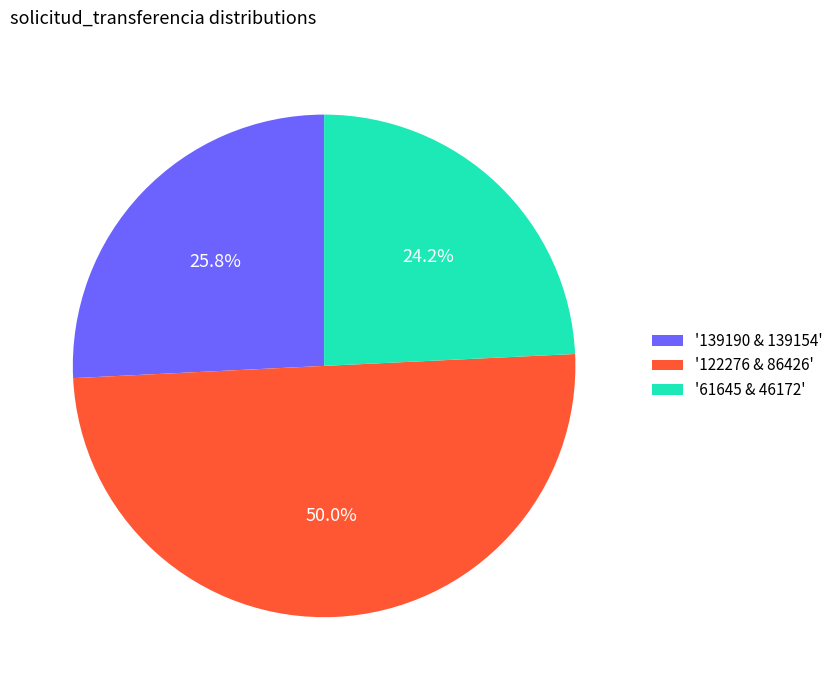

Count the number of slices in the pie.

3